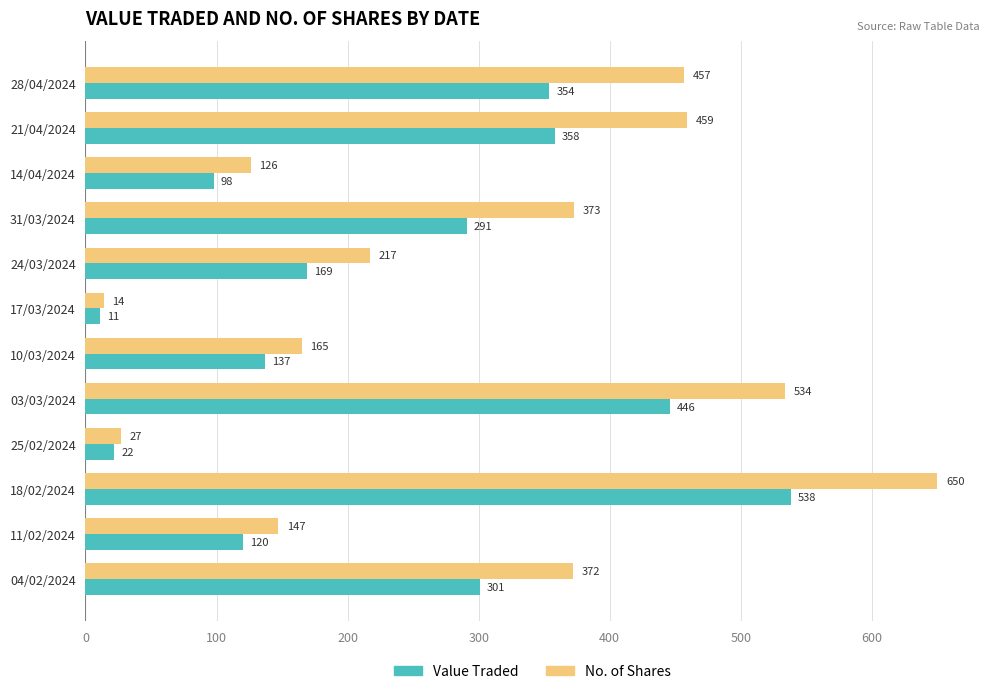

Which category has the highest value in the No. of Shares series?

18/02/2024